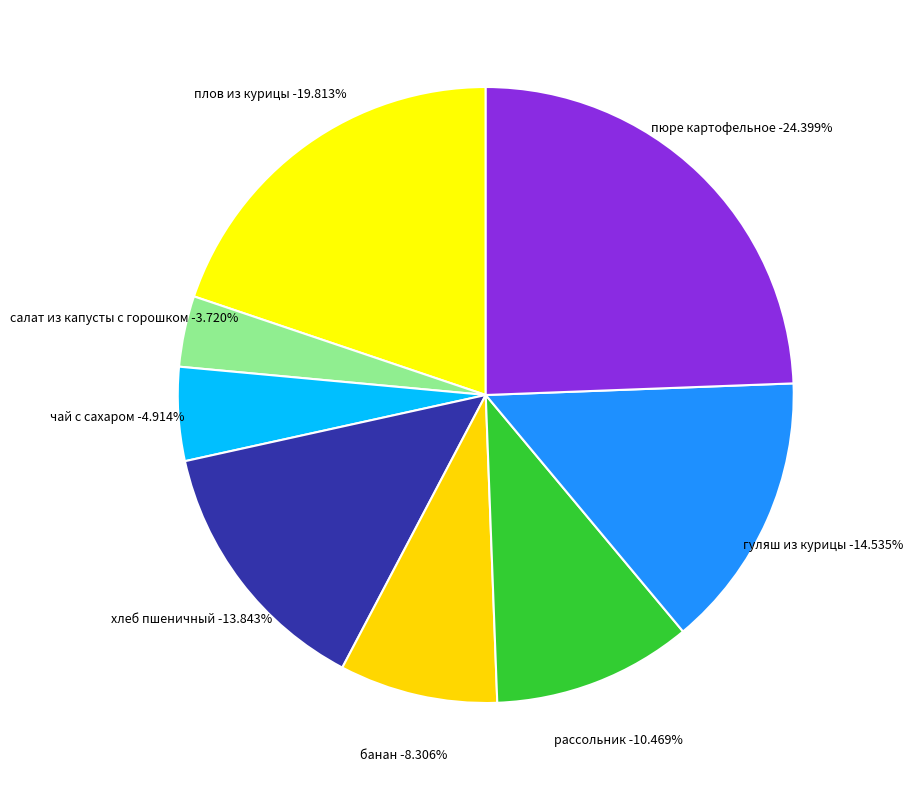

Is the sum of банан and рассольник greater than half?

No